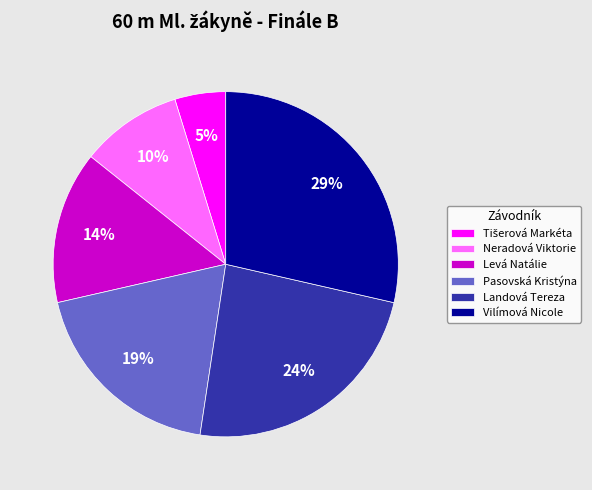

True or false: Vilímová Nicole accounts for 16% of the total.

False